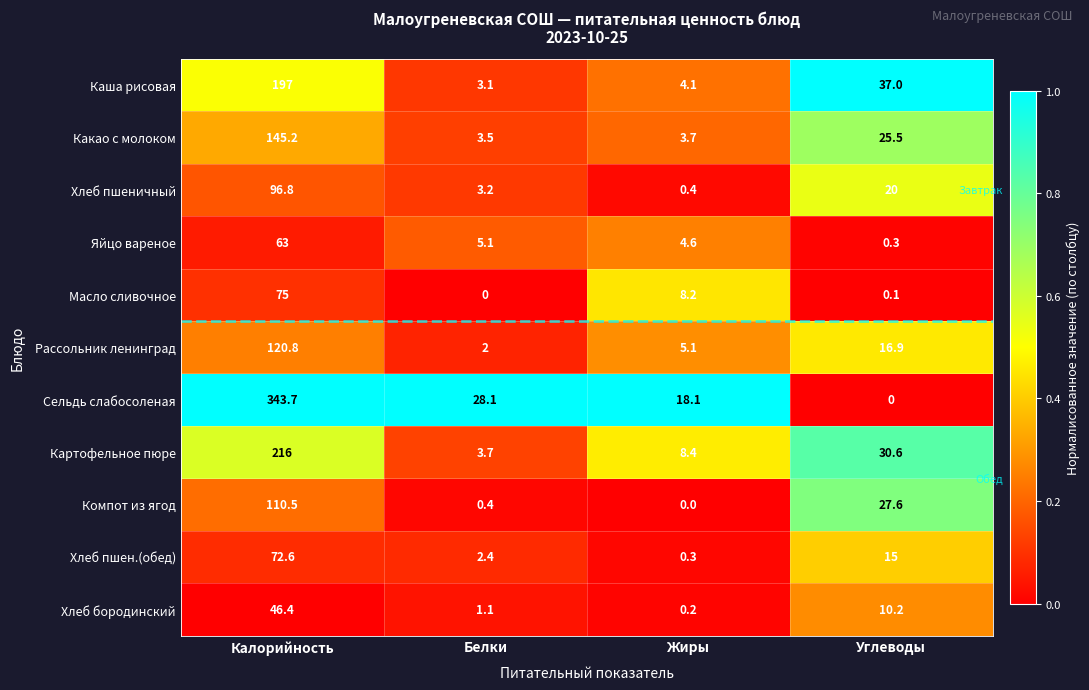

List the series in order of their peak value, highest first.

Сельдь слабосоленая, Картофельное пюре, Каша рисовая, Какао с молоком, Рассольник ленинград, Компот из ягод, Хлеб пшеничный, Масло сливочное, Хлеб пшен.(обед), Яйцо вареное, Хлеб бородинский